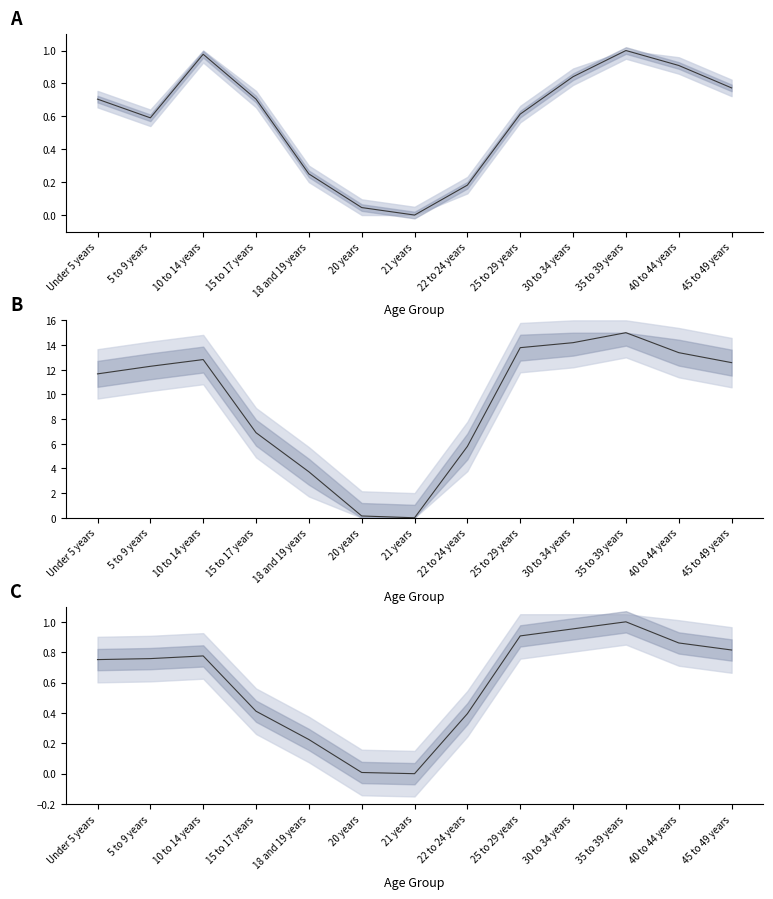

How many lines are shown in the chart?

3